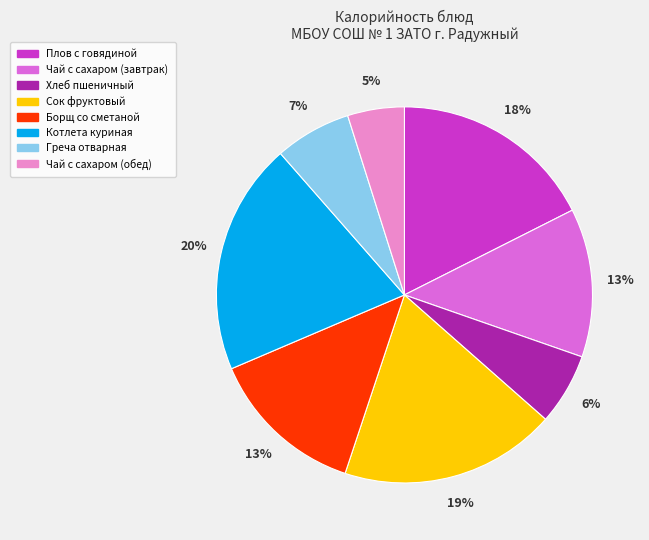

Count the number of slices in the pie.

8